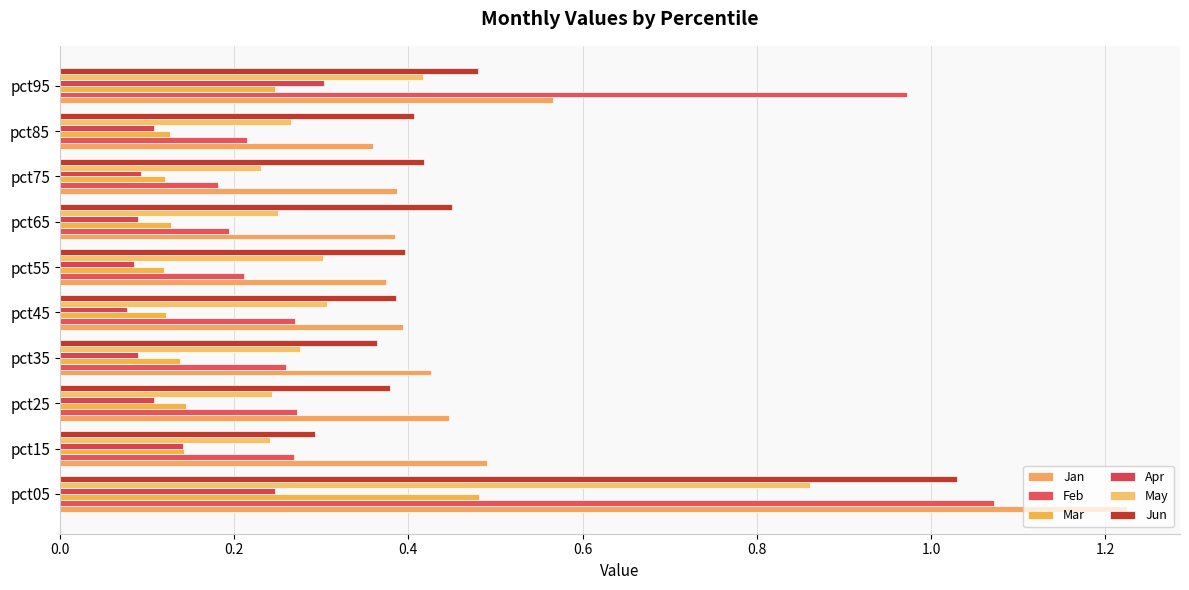

What is the difference between the maximum and minimum values in the May series?

0.6